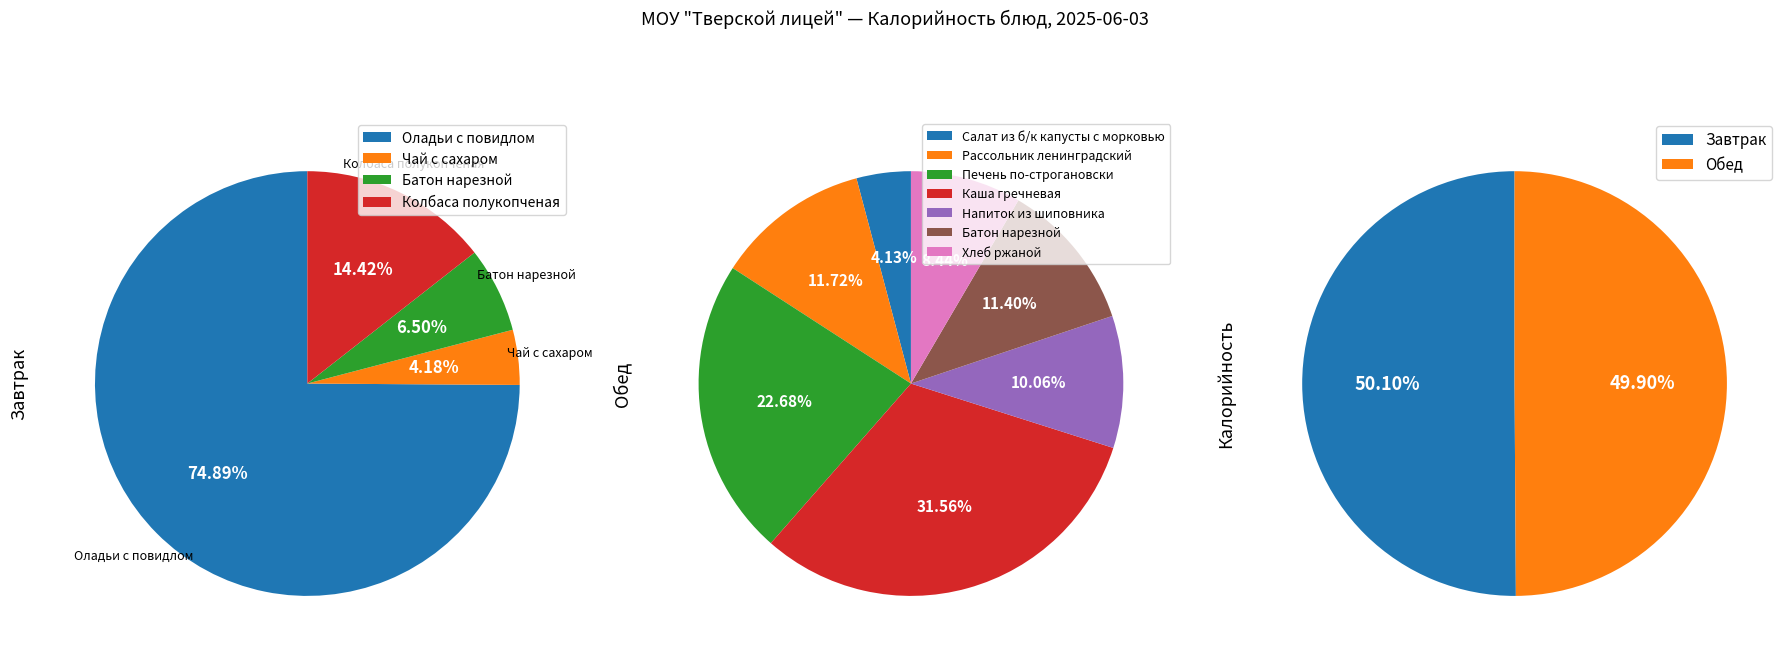

To the nearest percent, what percentage of the pie is Обед?

50%